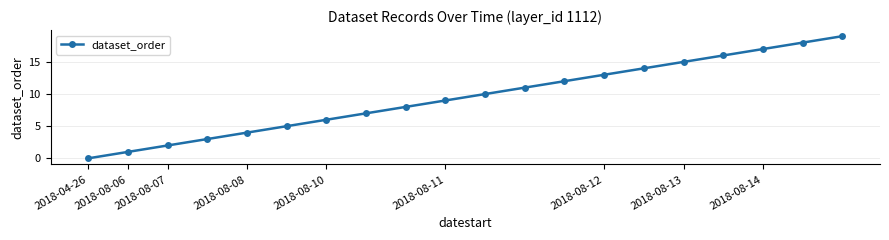

True or false: there are more than 1 points higher than both neighbors.

False